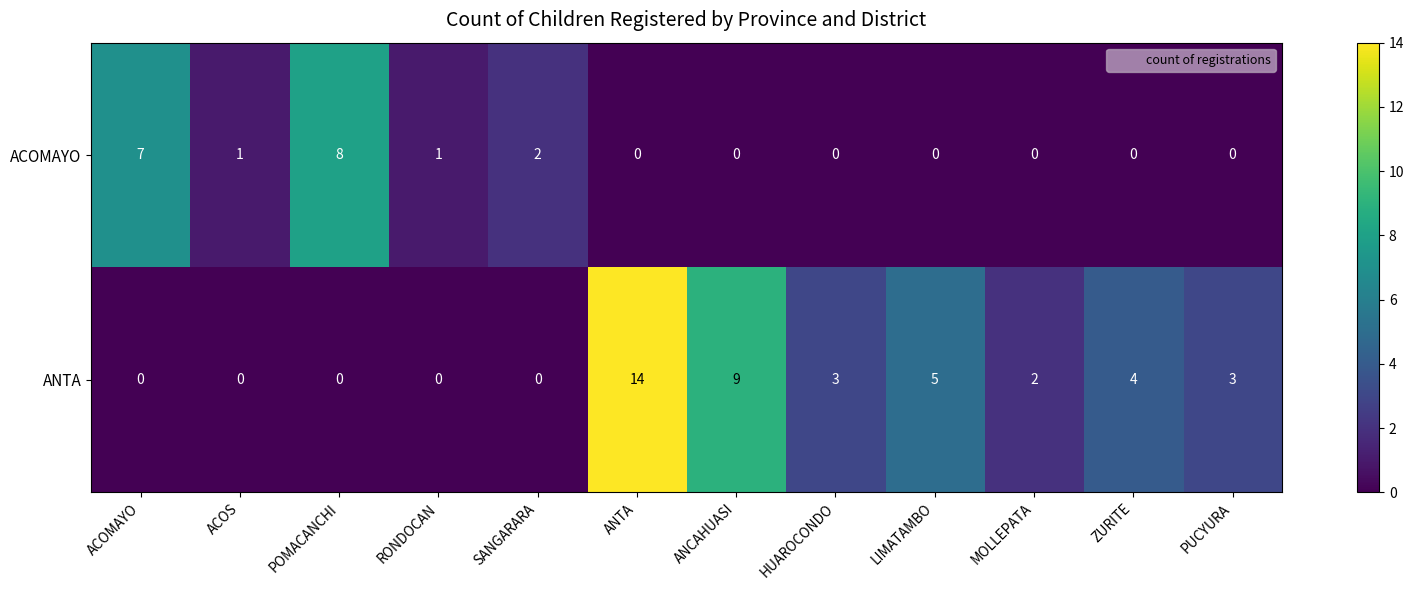

Reading left to right, what are all the values shown in this chart?

ACOMAYO: ACOMAYO=7	ACOS=1	POMACANCHI=8	RONDOCAN=1	SANGARARA=2	ANTA=0	ANCAHUASI=0	HUAROCONDO=0	LIMATAMBO=0	MOLLEPATA=0	ZURITE=0	PUCYURA=0
ANTA: ACOMAYO=0	ACOS=0	POMACANCHI=0	RONDOCAN=0	SANGARARA=0	ANTA=14	ANCAHUASI=9	HUAROCONDO=3	LIMATAMBO=5	MOLLEPATA=2	ZURITE=4	PUCYURA=3